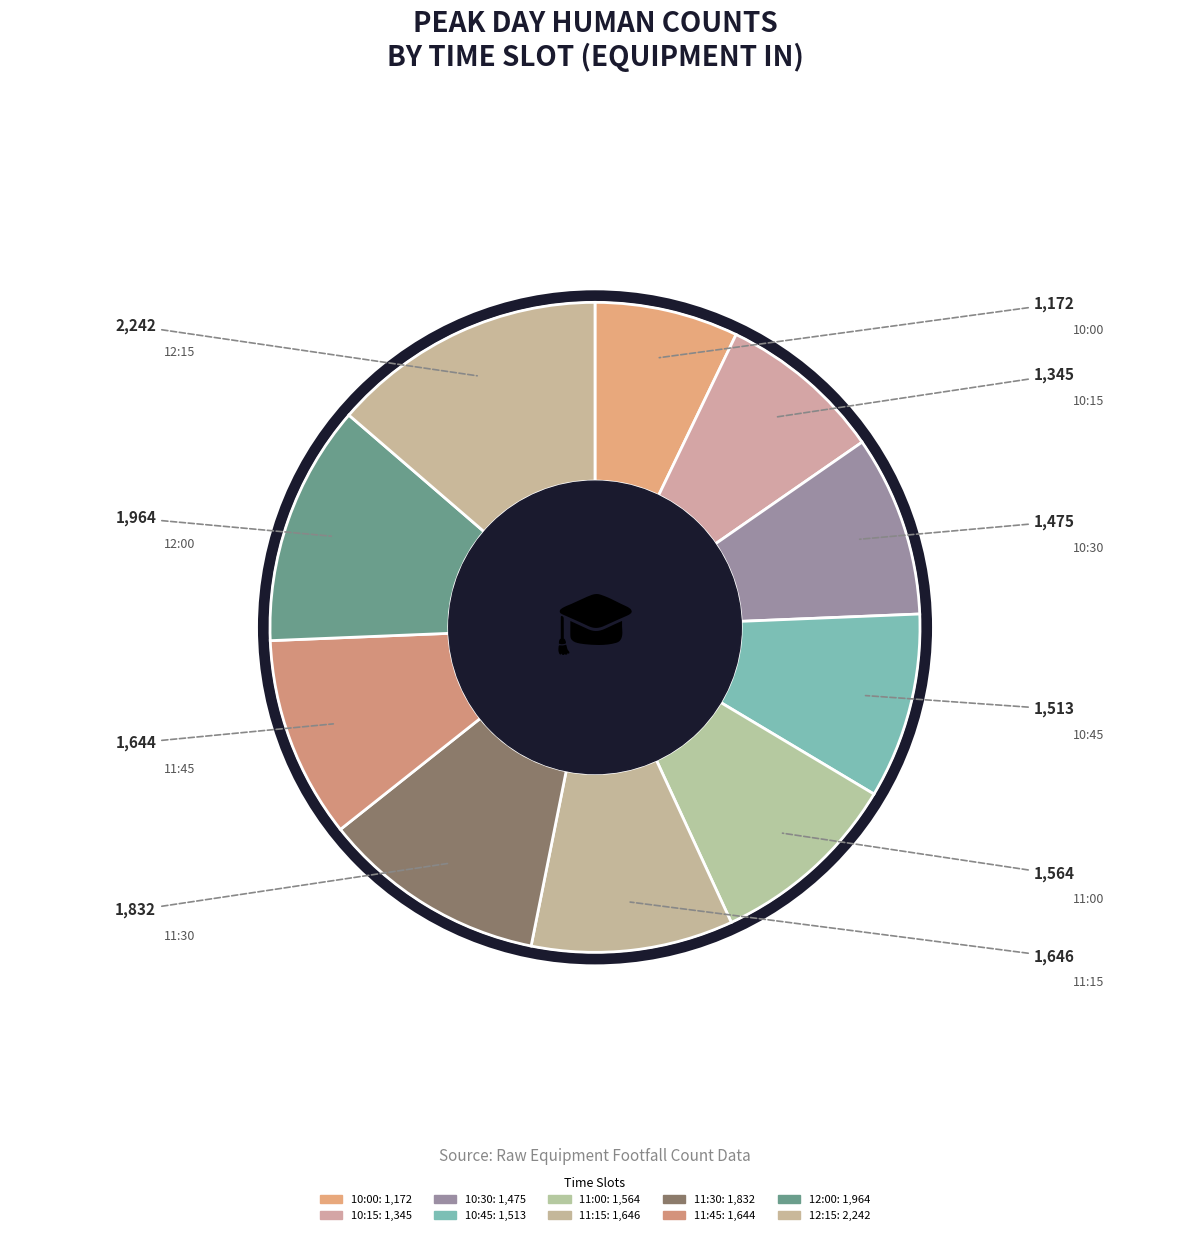

Which slice is the smallest?

10:00